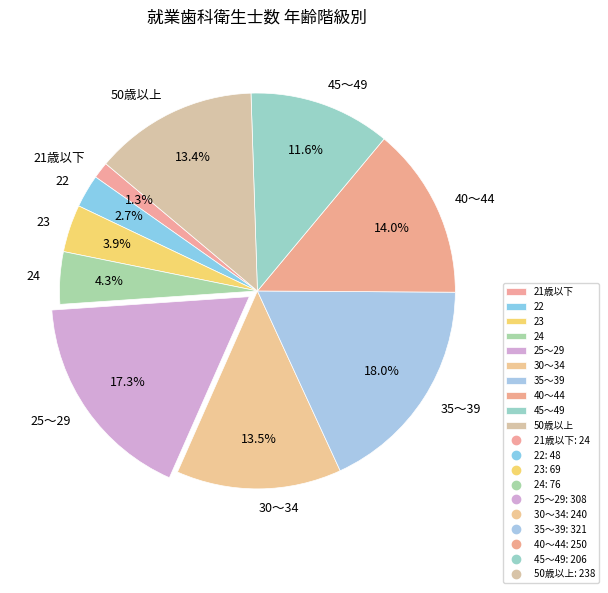

What is the ratio of the value at 30～34 to the value at 23?

3.5